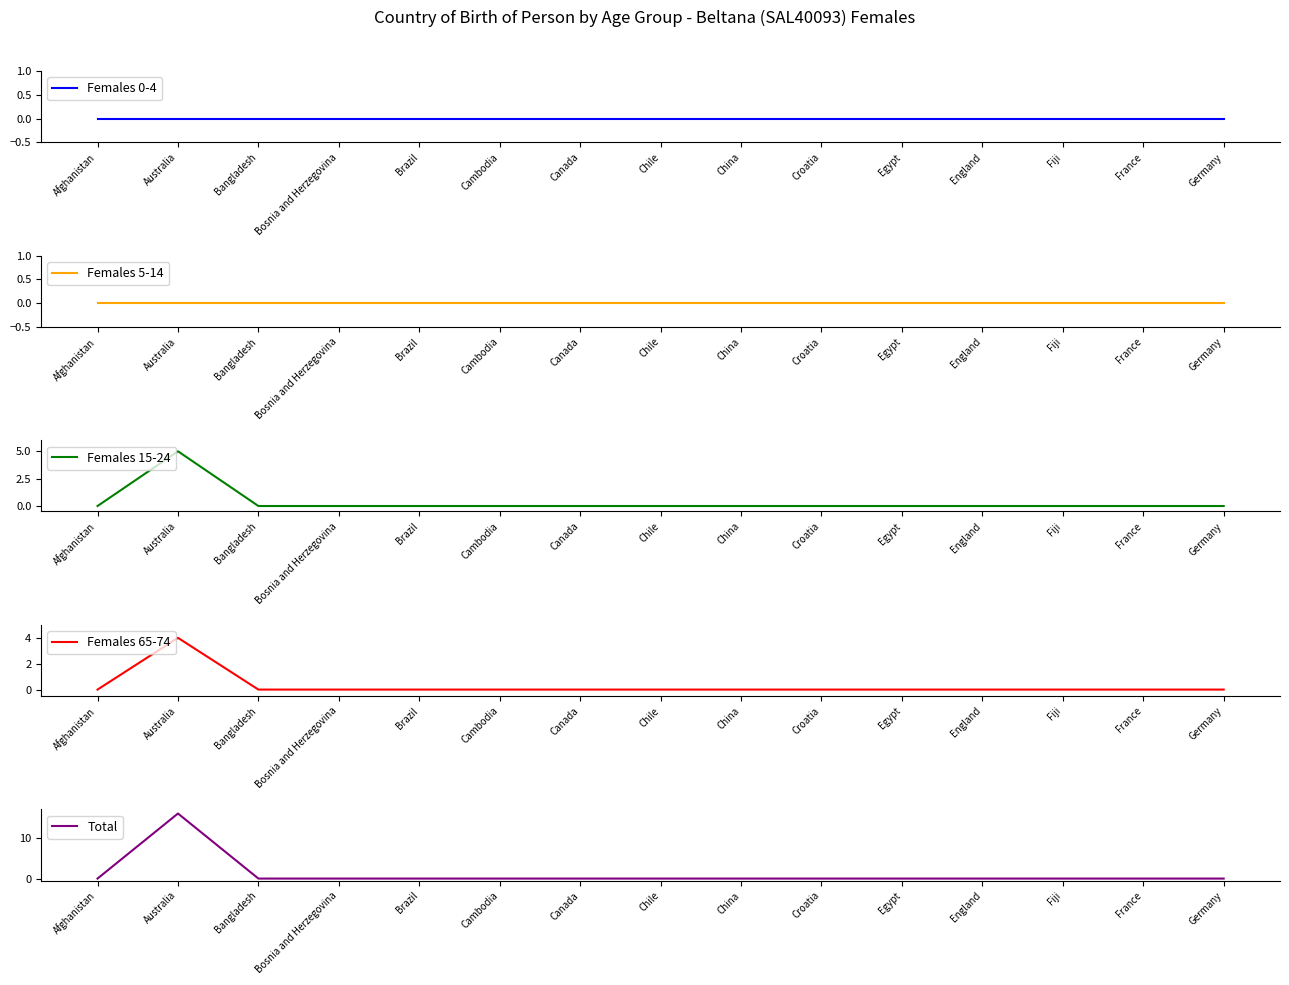

What is the maximum value shown in the chart?

16